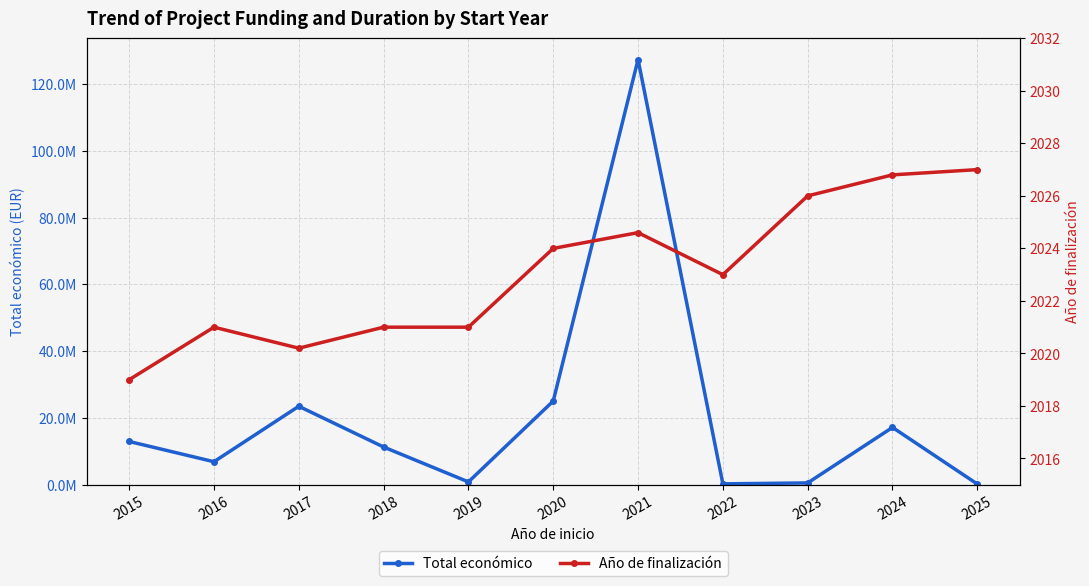

How many distinct data groups are displayed?

2